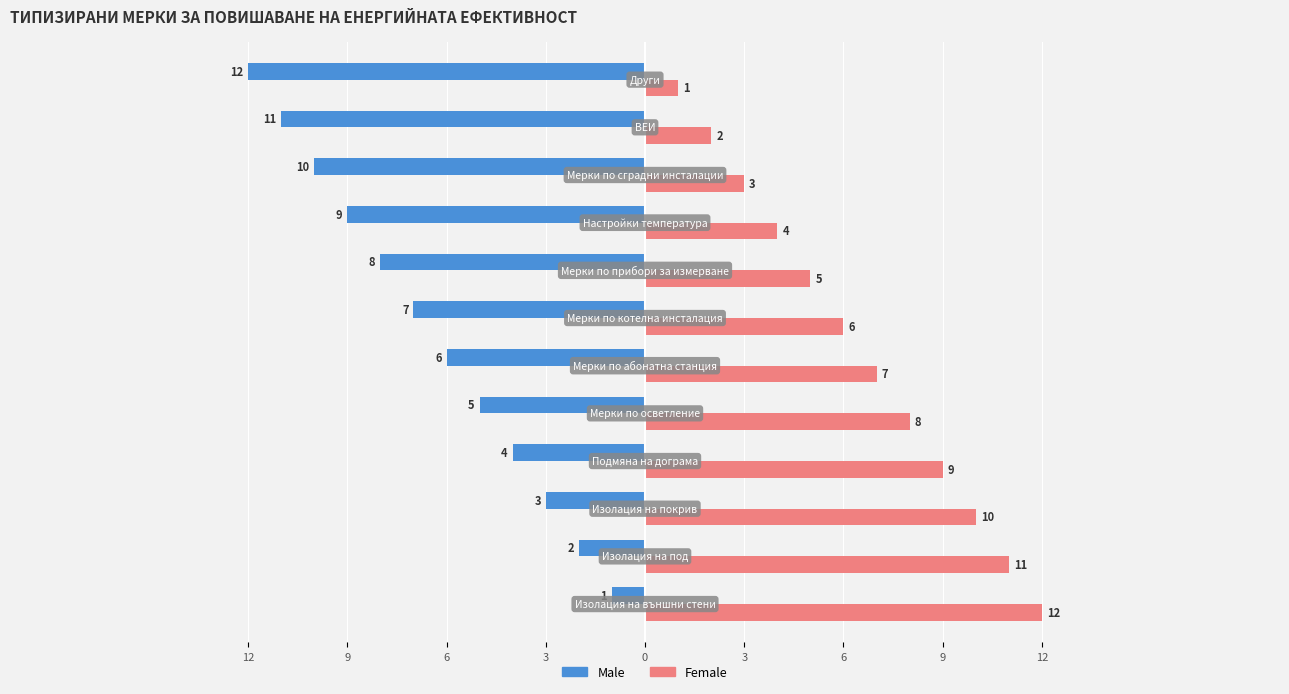

What are all the series names shown in the legend?

Male, Female